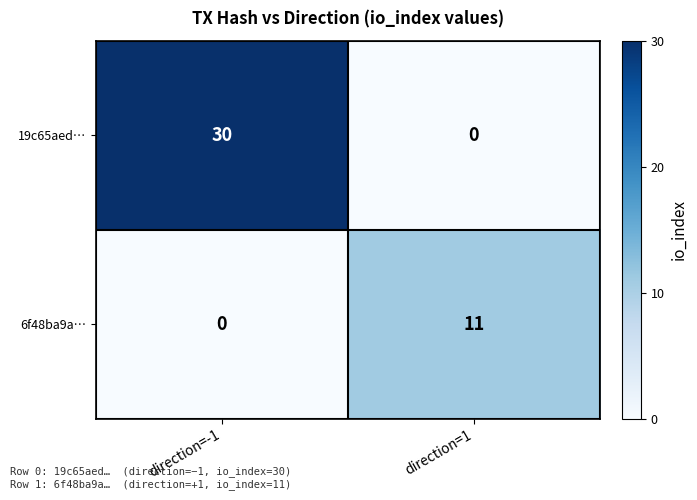

Rank the series by their maximum value, from lowest to highest.

6f48ba9a…, 19c65aed…